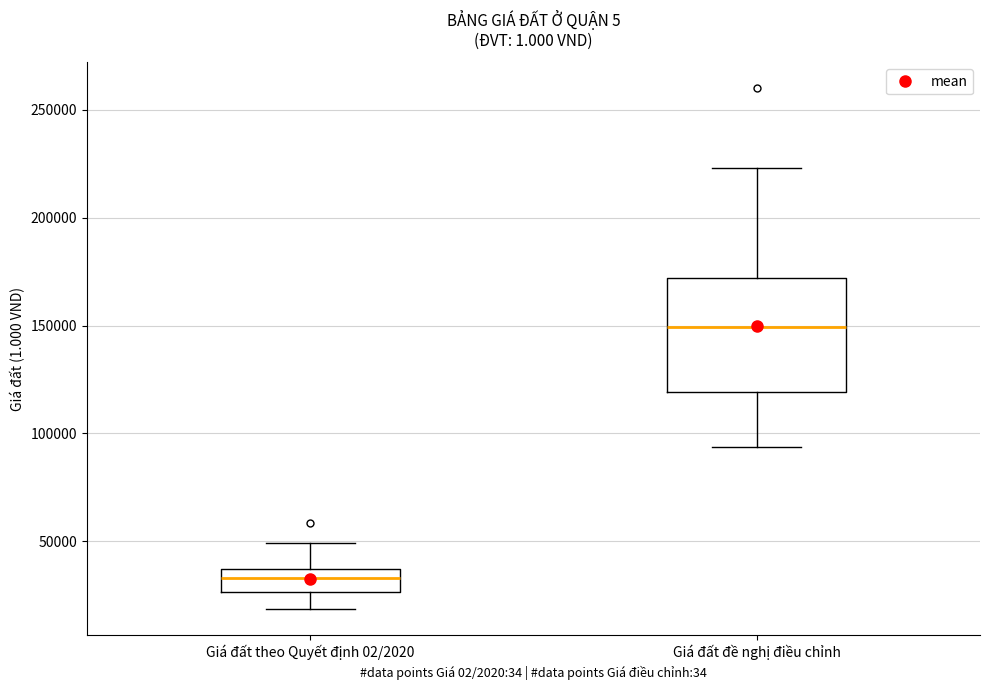

Which box has the lowest median line?

Giá đất theo Quyết định 02/2020